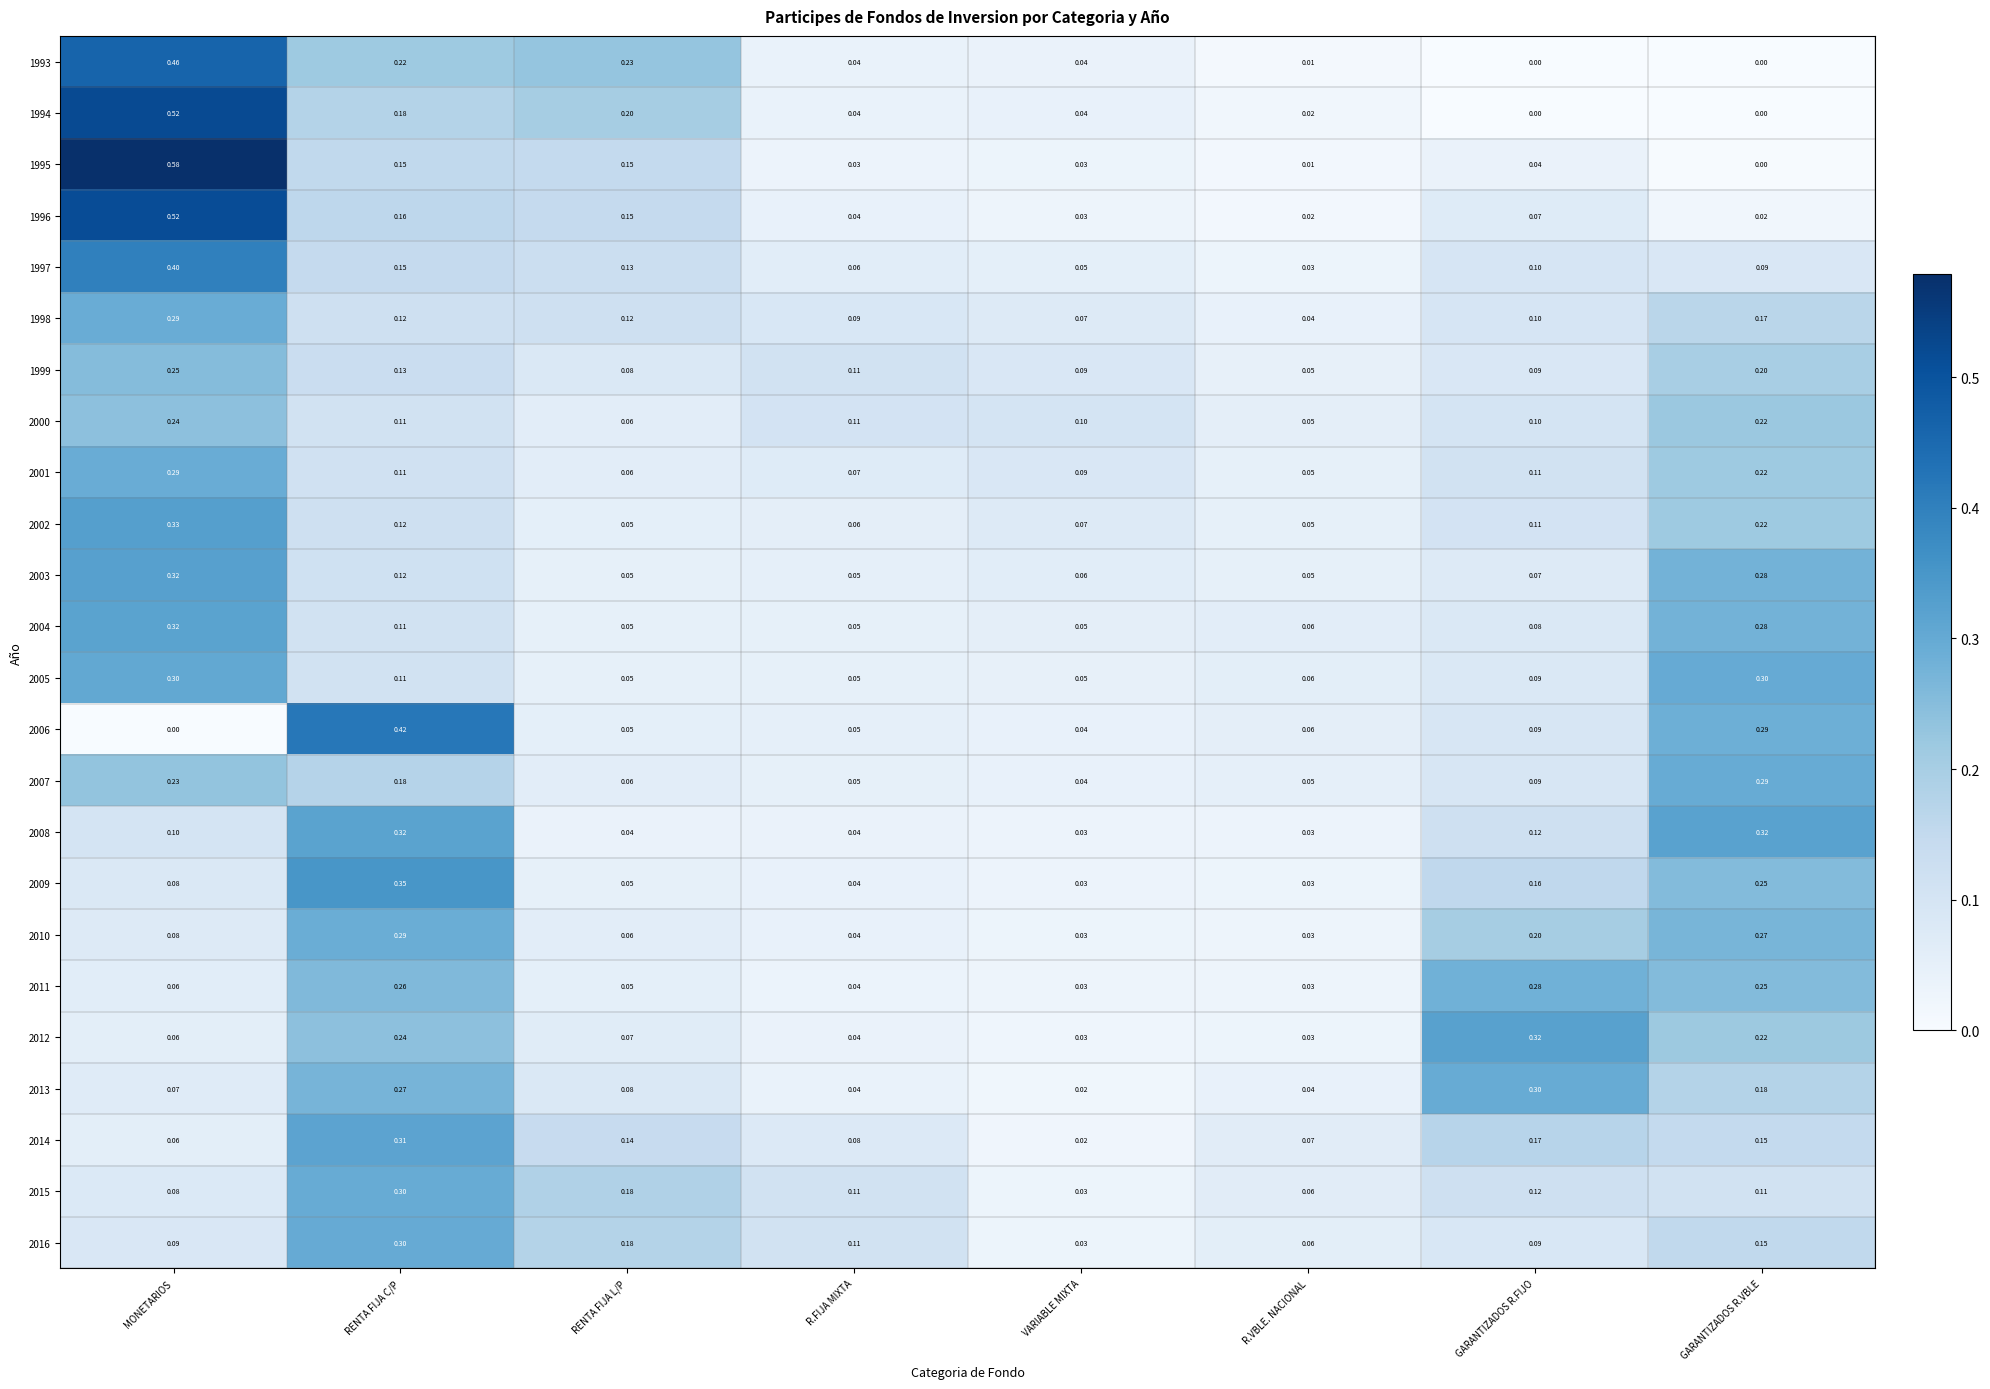

At how many categories does at least one series exceed 0?

8